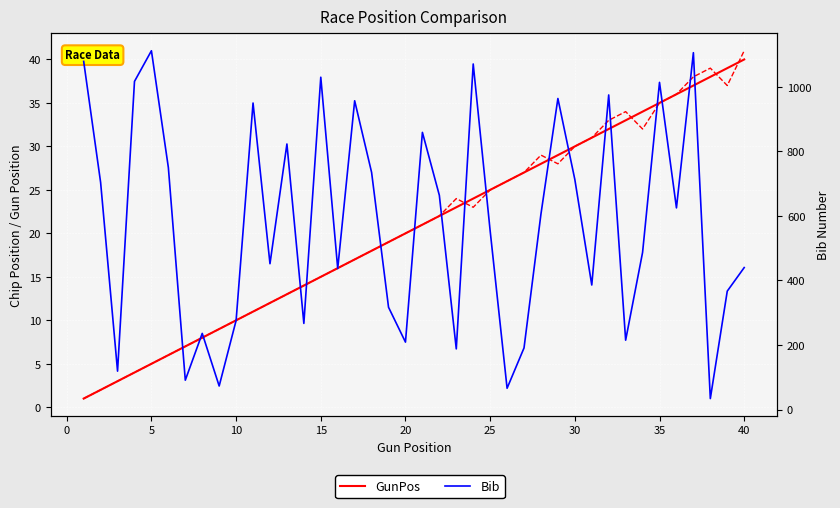

Is the value of ChipPos at 30 greater than the value of Bib at 26?

No